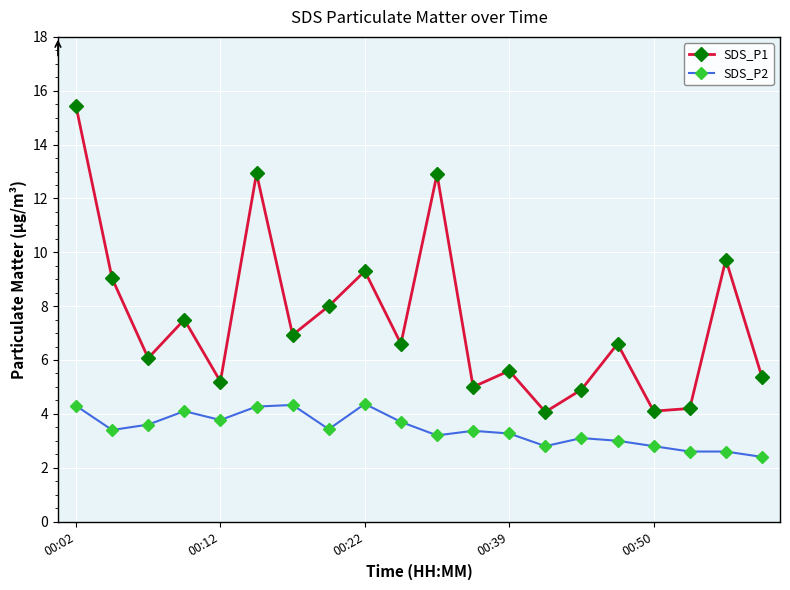

True or false: SDS_P2 and SDS_P1 cross at least once.

False